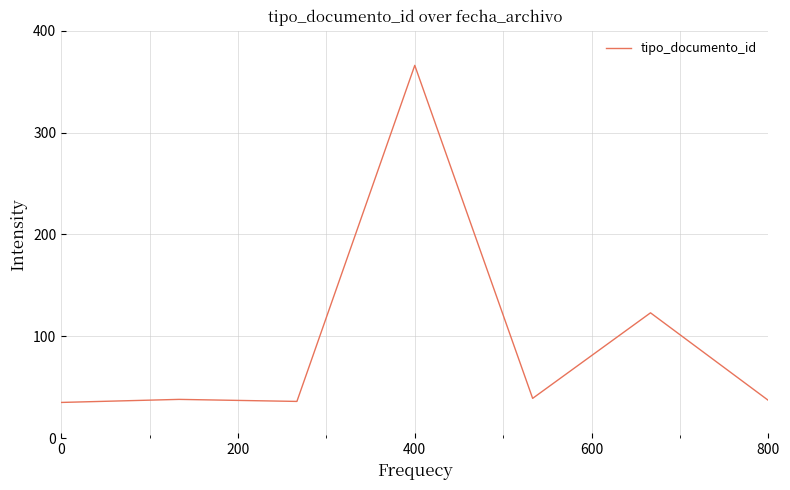

What is the average value?

96